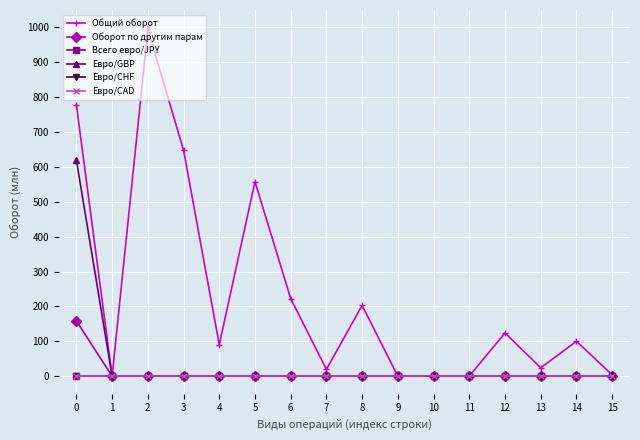

Does the chart have visible grid lines?

Yes